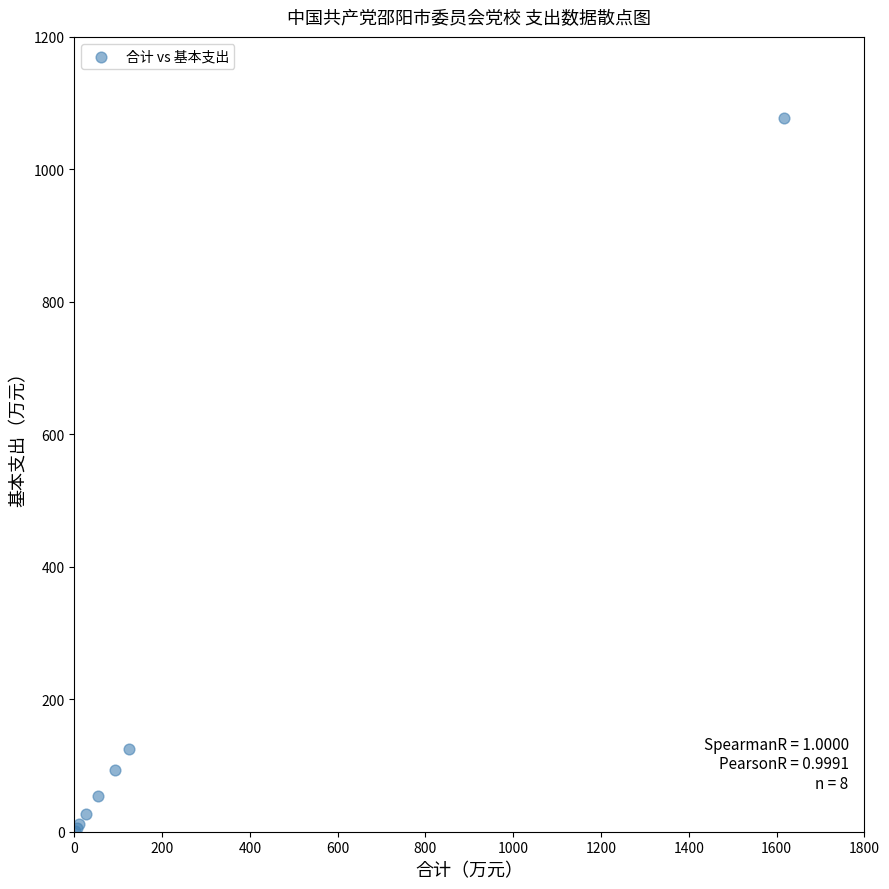

What Y value in the scatter plot is closest to 539?

125.1